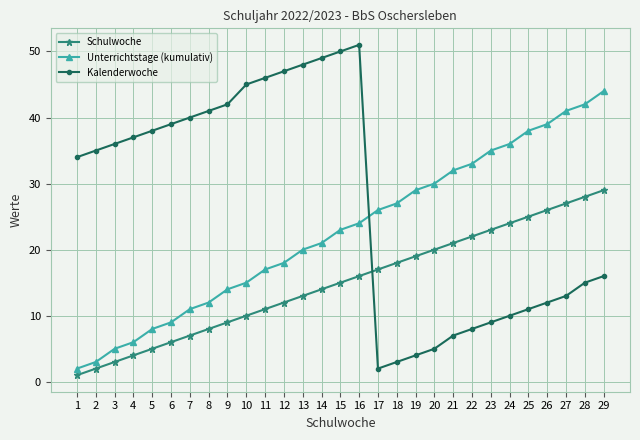

What is the value of the Unterrichtstage (kumulativ) point at the 20th from the left?

30